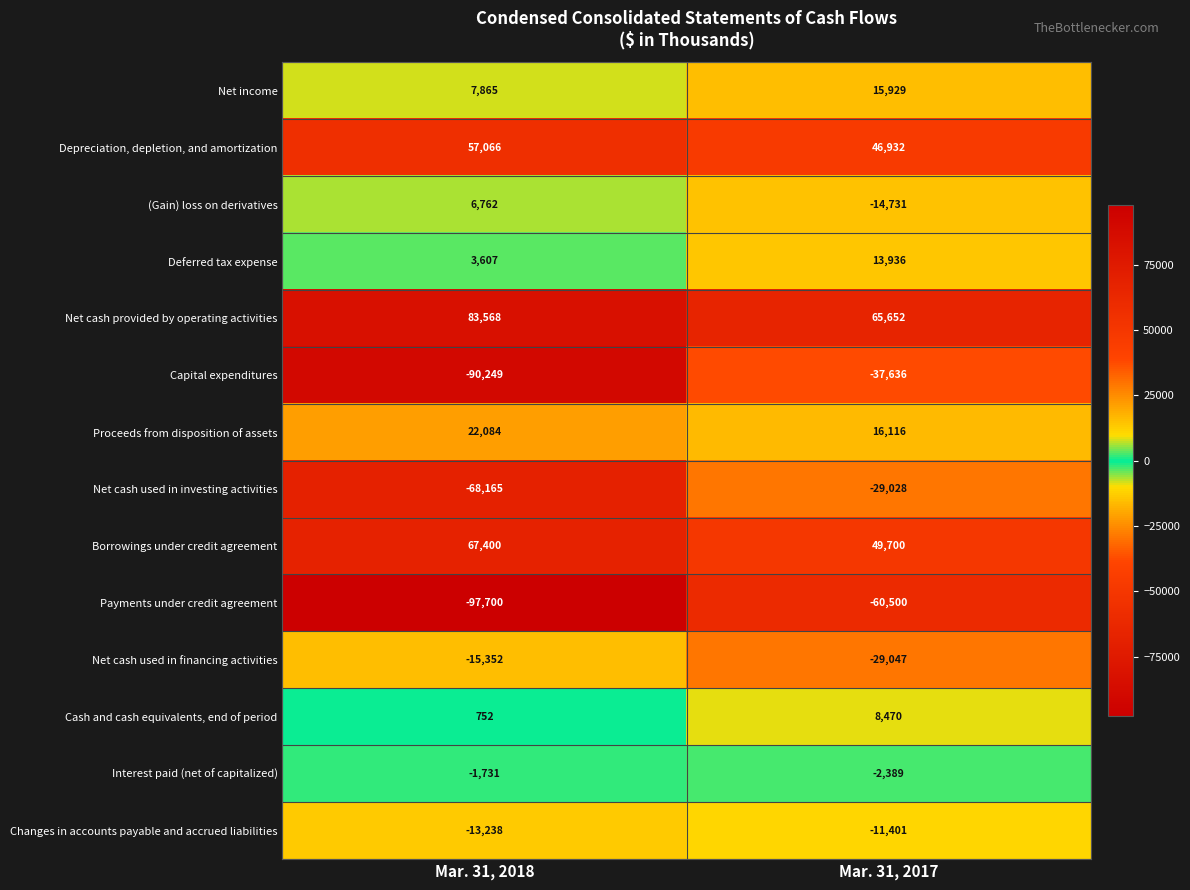

What is the difference between the highest and lowest values at Mar. 31, 2018?

181268